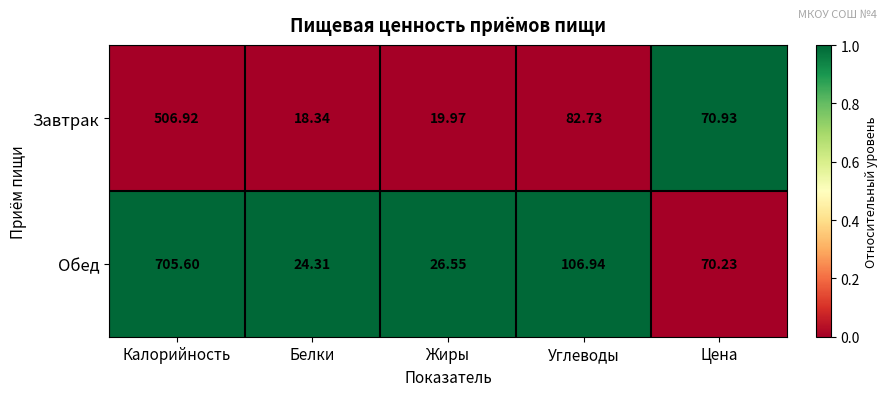

Rank the series by their average value, from highest to lowest.

Обед, Завтрак